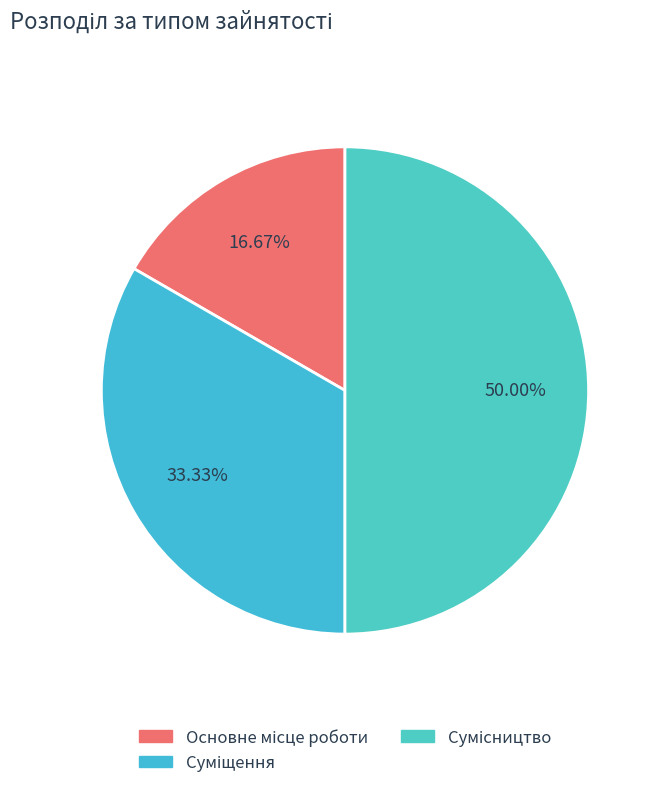

Is there a majority slice in this chart?

No